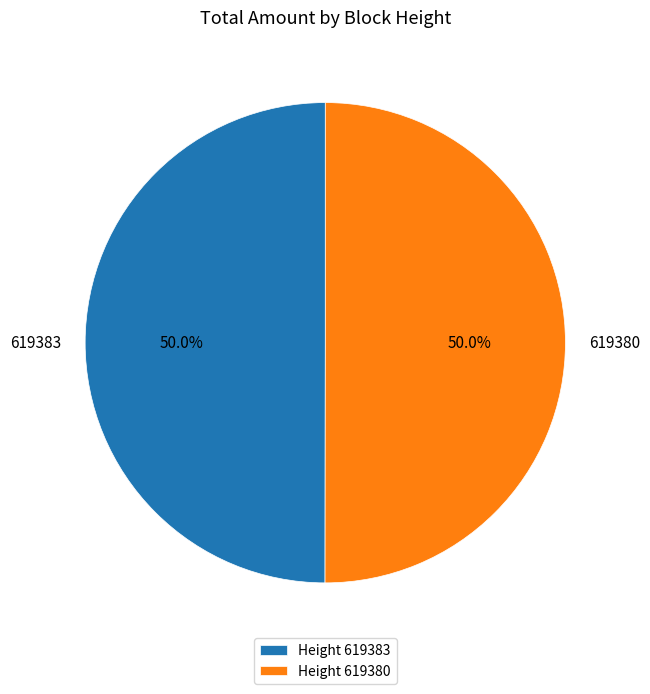

To the nearest percent, what percentage of the pie is 619383?

50%